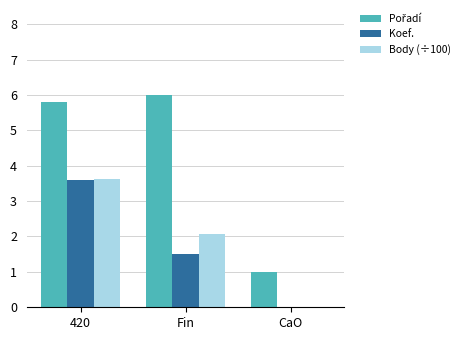

Read the Koef. value at Fin.

1.5